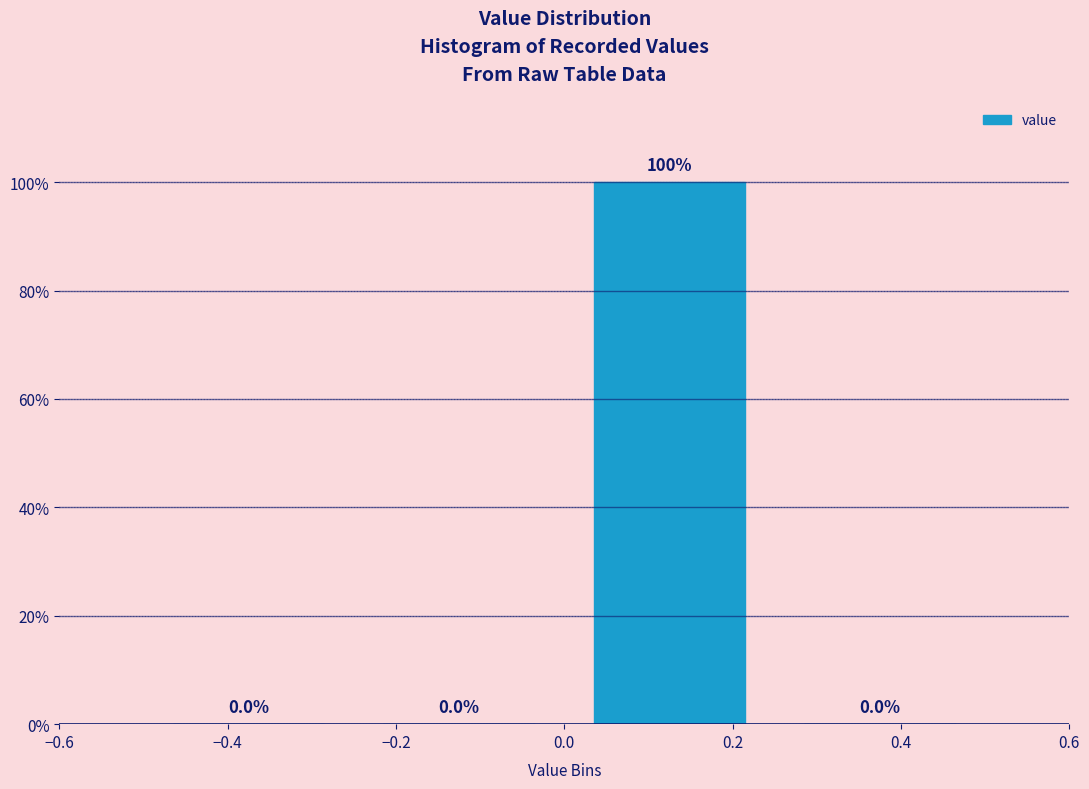

Reading left to right, transcribe this chart: for each bar, give the range it covers on the x-axis and its height.

-0.50 to -0.25: 0.0
-0.25 to 0.00: 0.0
0.00 to 0.25: 100.0
0.25 to 0.50: 0.0